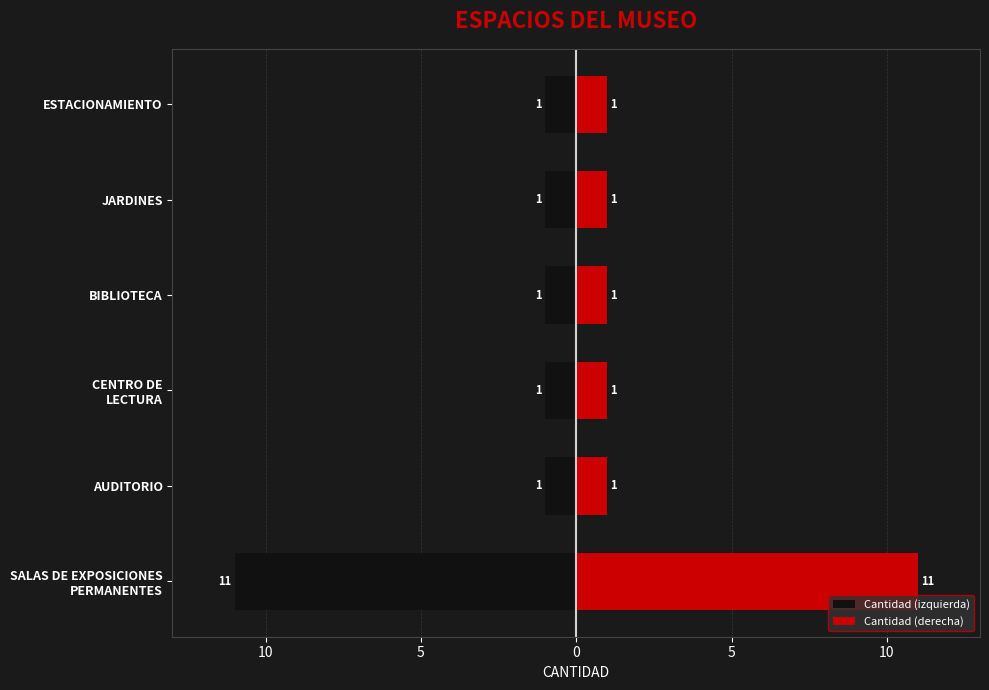

Which series has the largest total across all categories?

Cantidad (derecha)